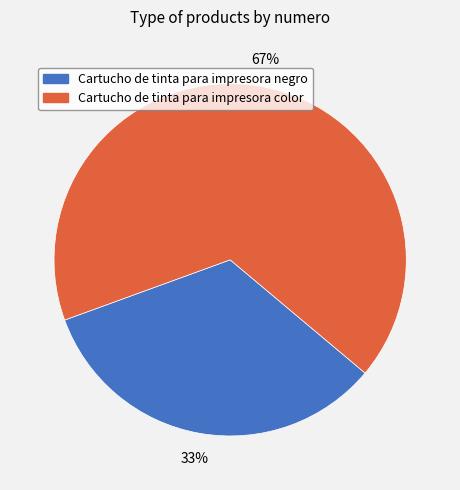

To the nearest percent, what is the combined percentage of Cartucho de tinta para impresora color and Cartucho de tinta para impresora negro?

100%